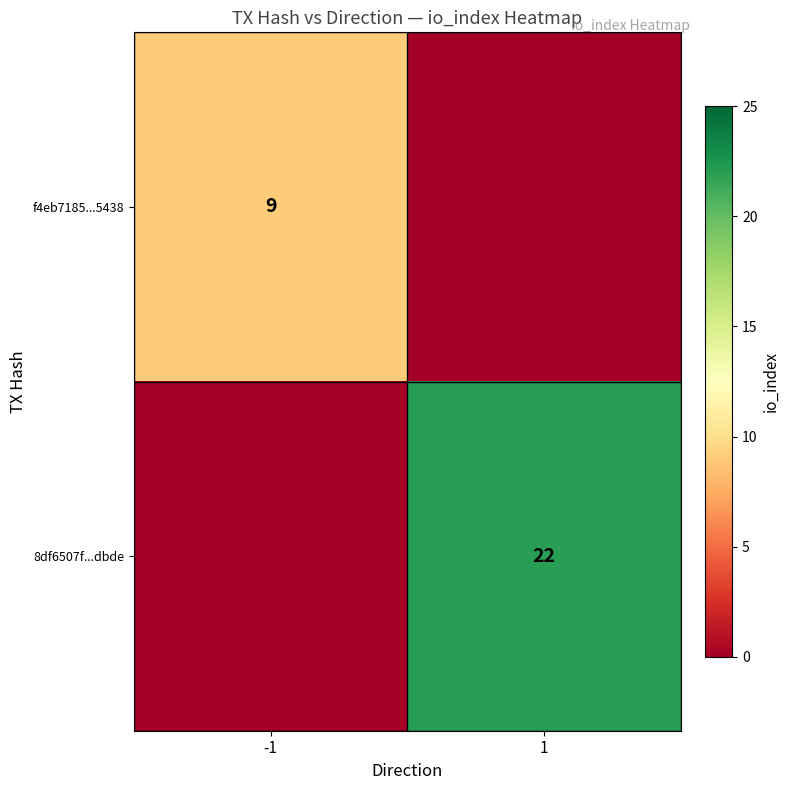

True or false: f4eb7185...5438 has a value of 9 at -1.

True